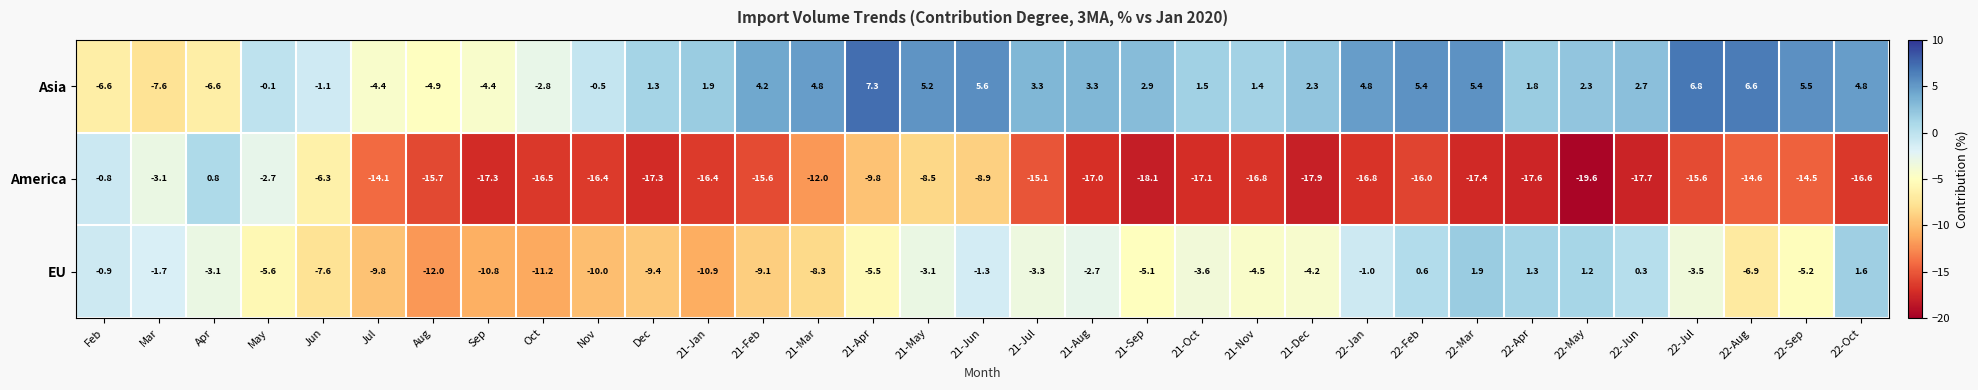

List the series in order of their peak value, lowest first.

America, EU, Asia